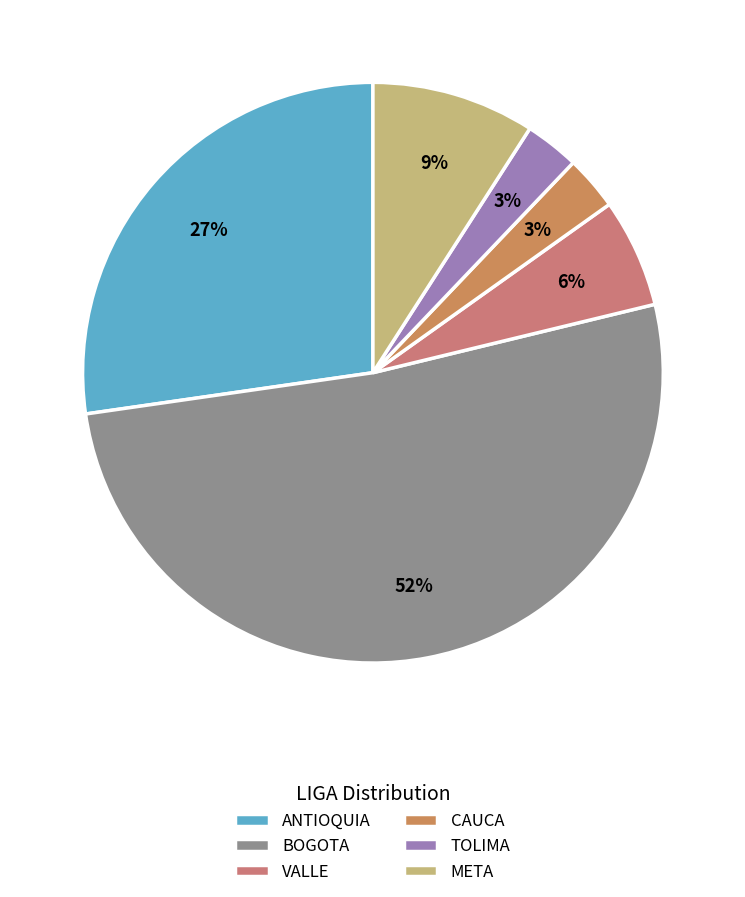

True or false: TOLIMA accounts for 3% of the total.

True